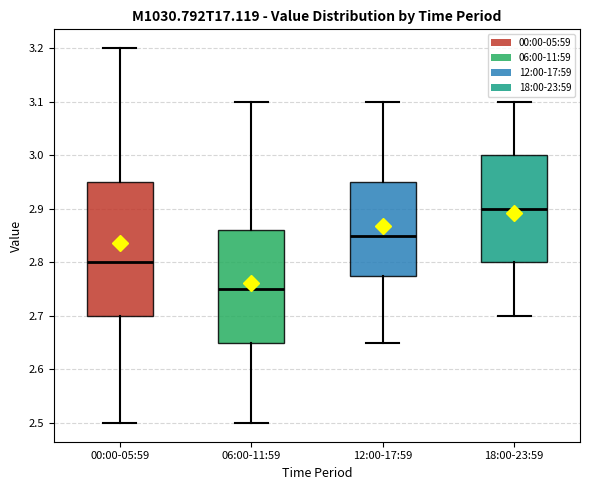

Reading left to right, read every box against the y-axis: the position of its median line, the range the box covers, and the ends of its whiskers. The values are not printed on the chart, so give them approximately, as read against the axis.

00:00-05:59: median 2.80, box 2.70 to 2.95, whiskers 2.50 to 3.20
06:00-11:59: median 2.75, box 2.65 to 2.86, whiskers 2.50 to 3.10
12:00-17:59: median 2.85, box 2.78 to 2.95, whiskers 2.65 to 3.10
18:00-23:59: median 2.90, box 2.80 to 3.00, whiskers 2.70 to 3.10